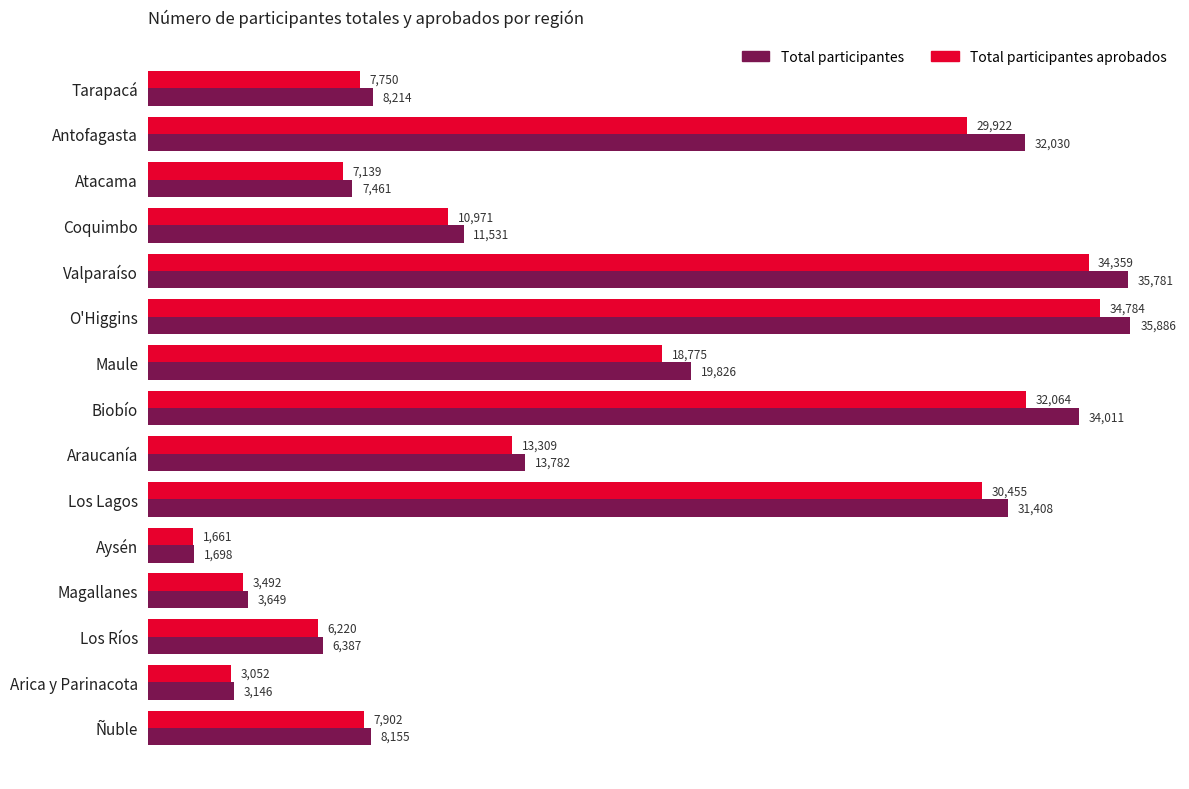

Which series changed the most between O'Higgins and Araucanía?

Total participantes